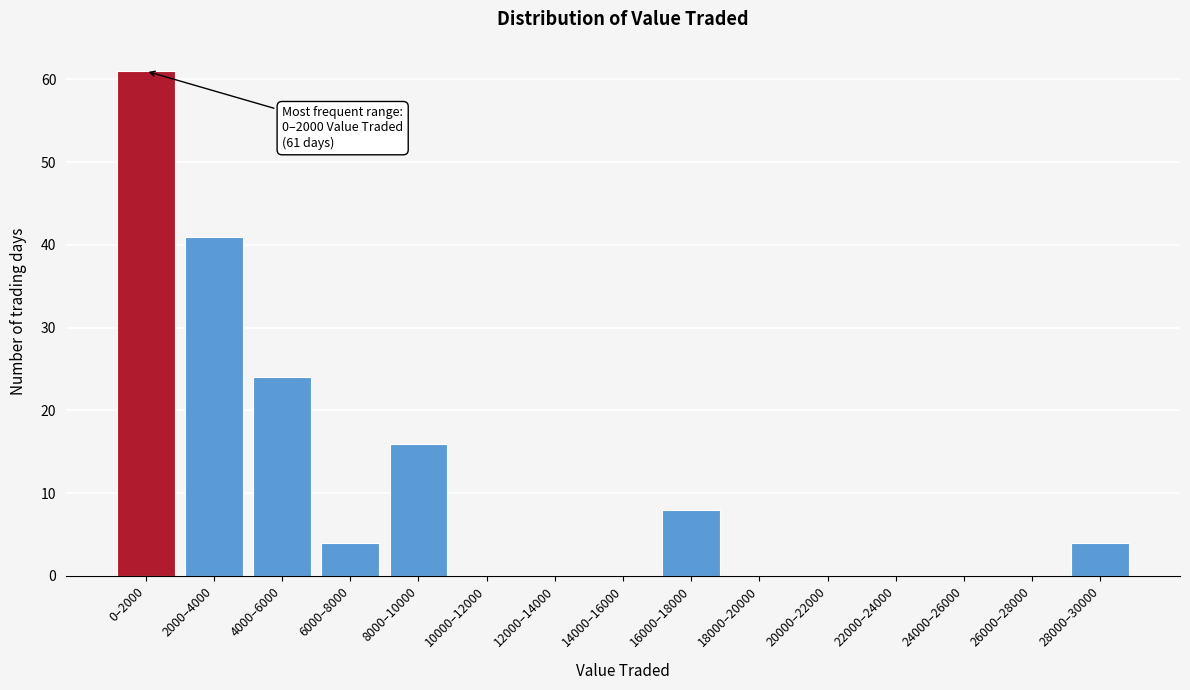

Reading left to right, list all the values displayed in this chart.

0–2000=61	2000–4000=41	4000–6000=24	6000–8000=4	8000–10000=16	10000–12000=0	12000–14000=0	14000–16000=0	16000–18000=8	18000–20000=0	20000–22000=0	22000–24000=0	24000–26000=0	26000–28000=0	28000–30000=4